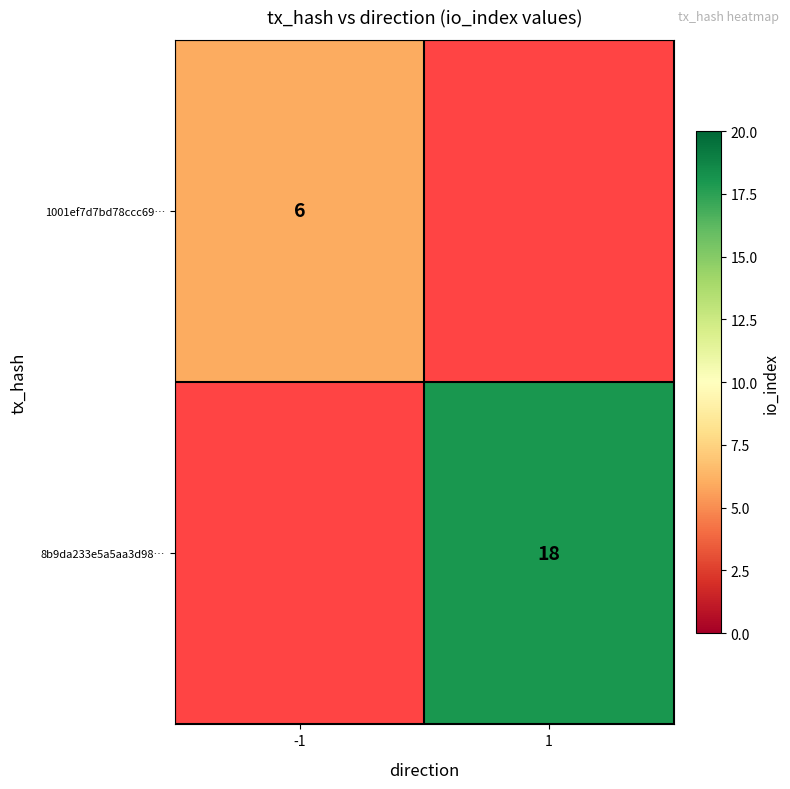

Between -1 and 1, which is larger?

1